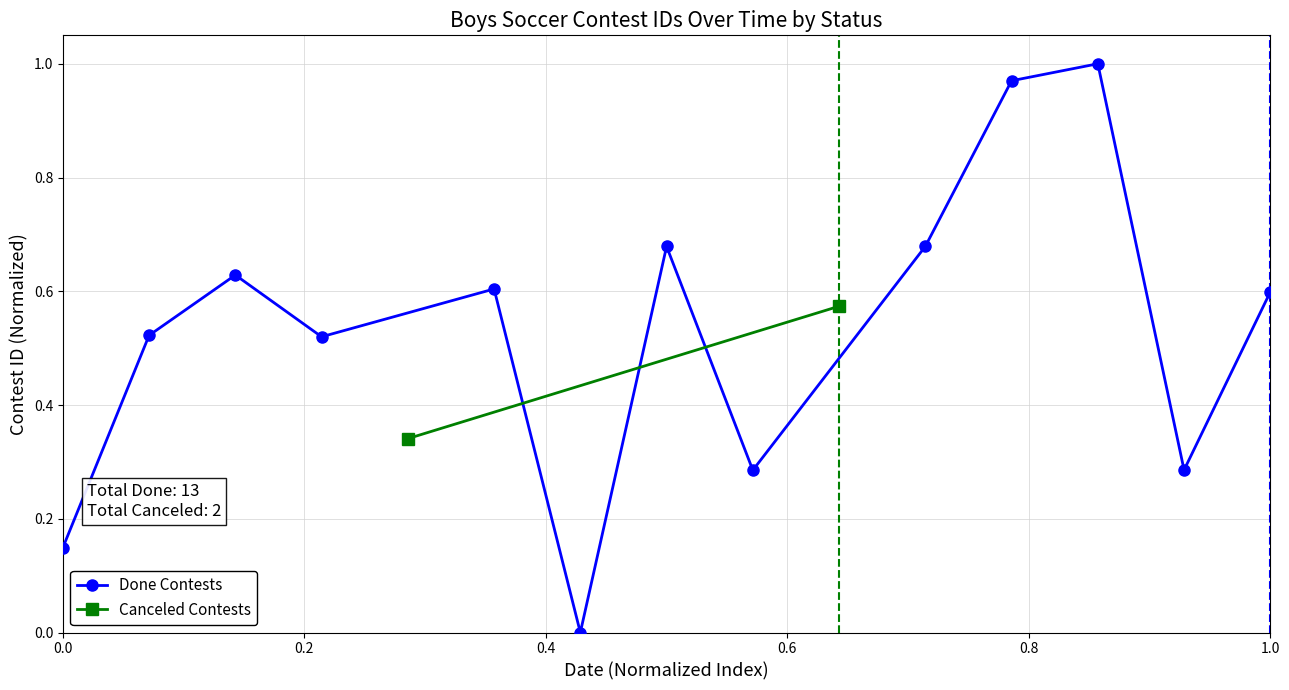

True or false: Done Contests has more than 1 points higher than both neighbors.

True